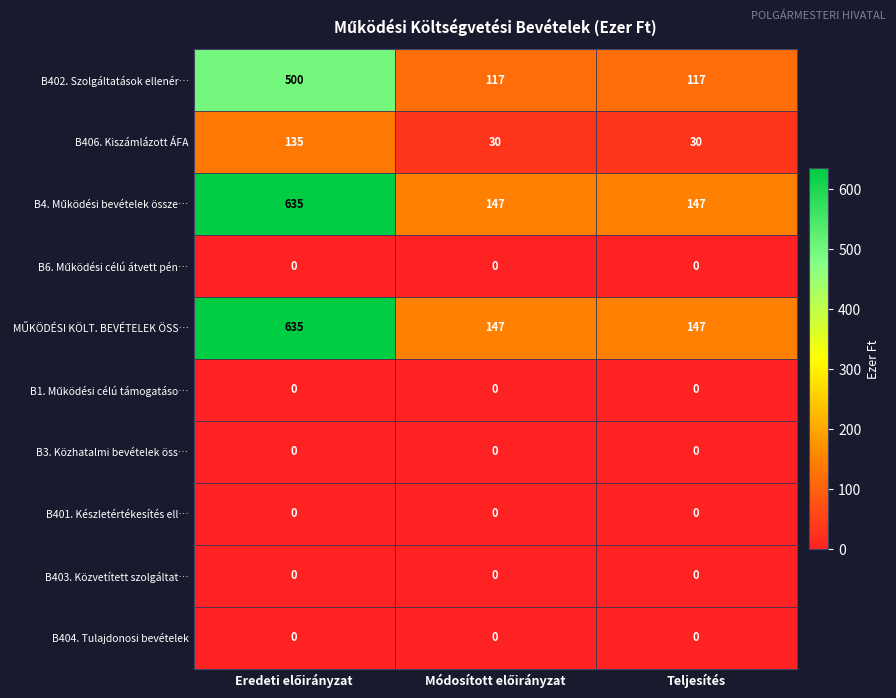

At how many categories does at least one series exceed 113?

3